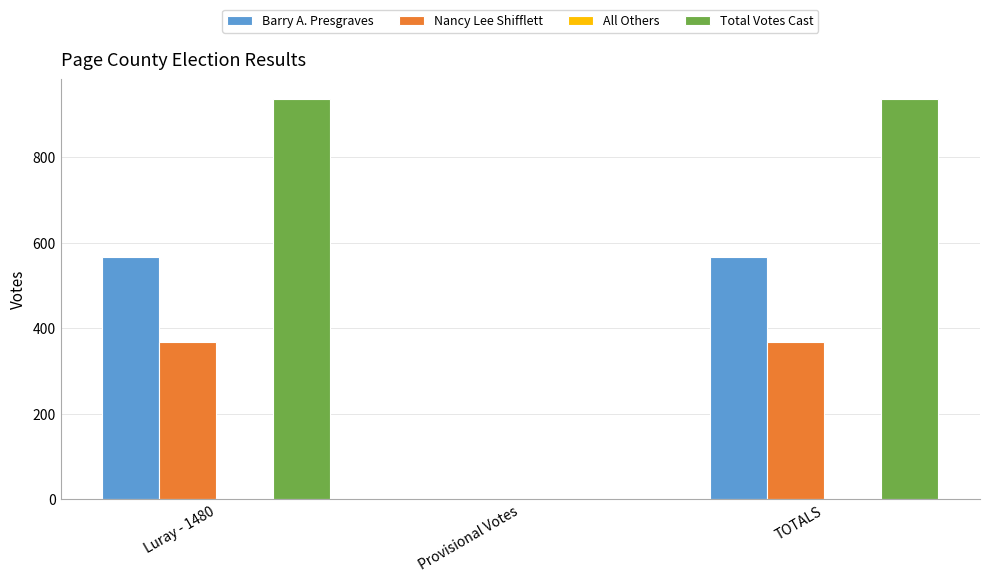

Are the bars horizontal?

No